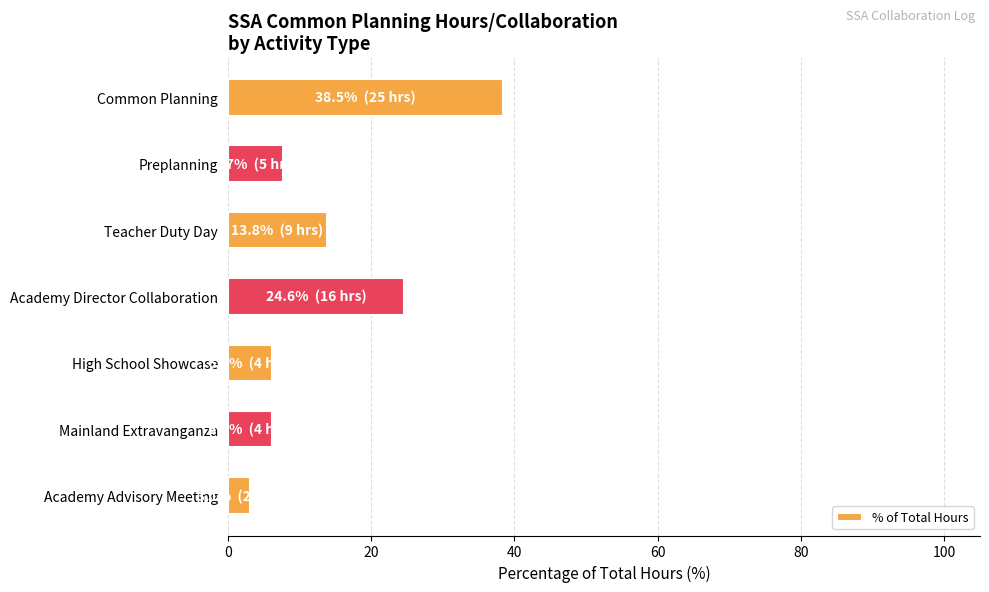

What is the difference between the maximum and minimum values?

35.4